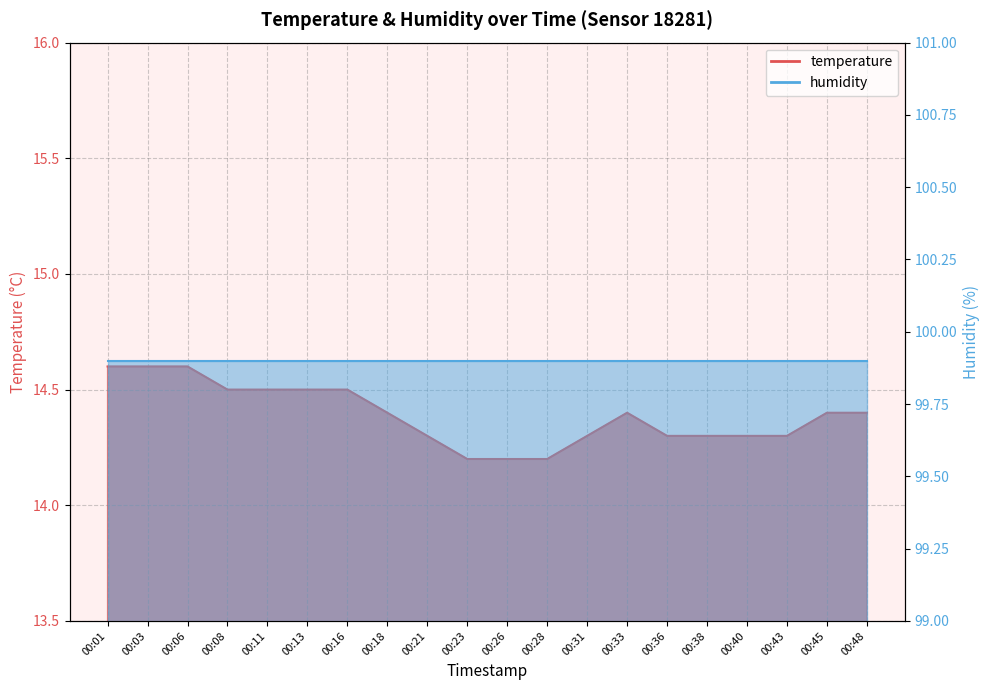

Reading right to left, list all the values displayed in this chart.

14.4	14.4	14.3	14.3	14.3	14.3	14.4	14.3	14.2	14.2	14.2	14.3	14.4	14.5	14.5	14.5	14.5	14.6	14.6	14.6